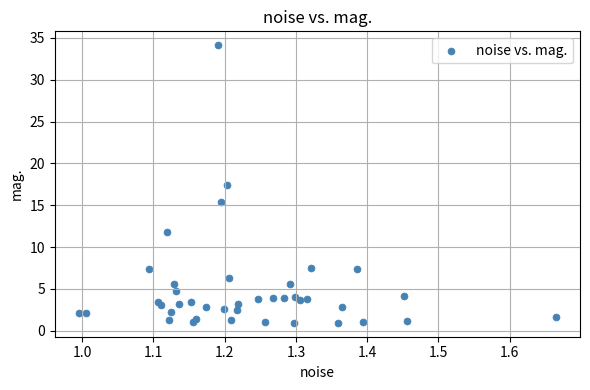

What Y value in the scatter plot is closest to 17?

17.4